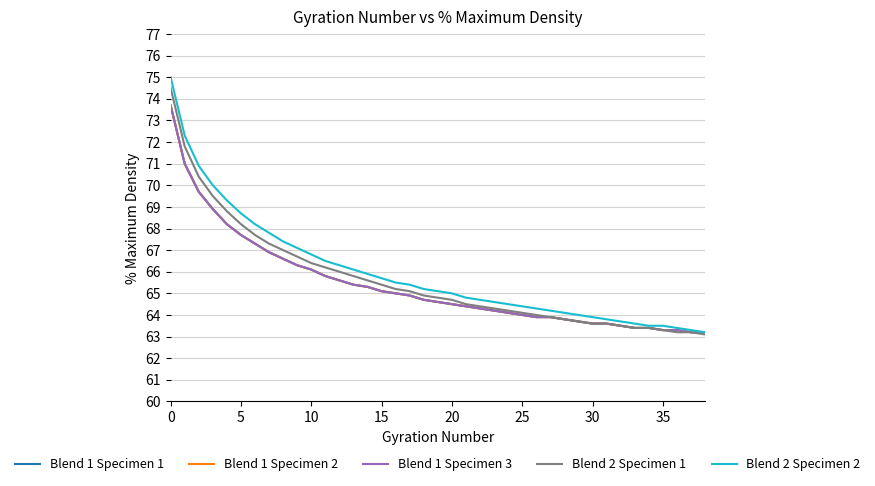

Does the chart display data point markers on the line(s)?

No